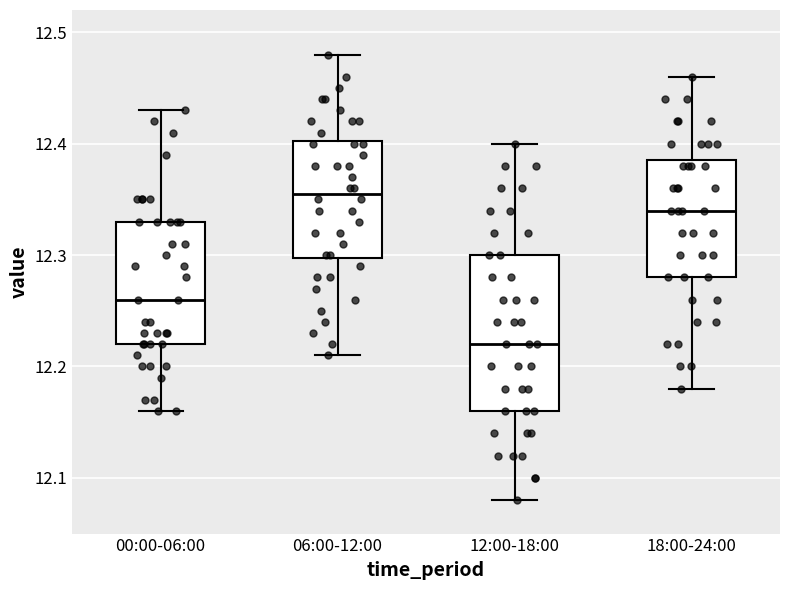

Which box has the highest median line?

06:00-12:00